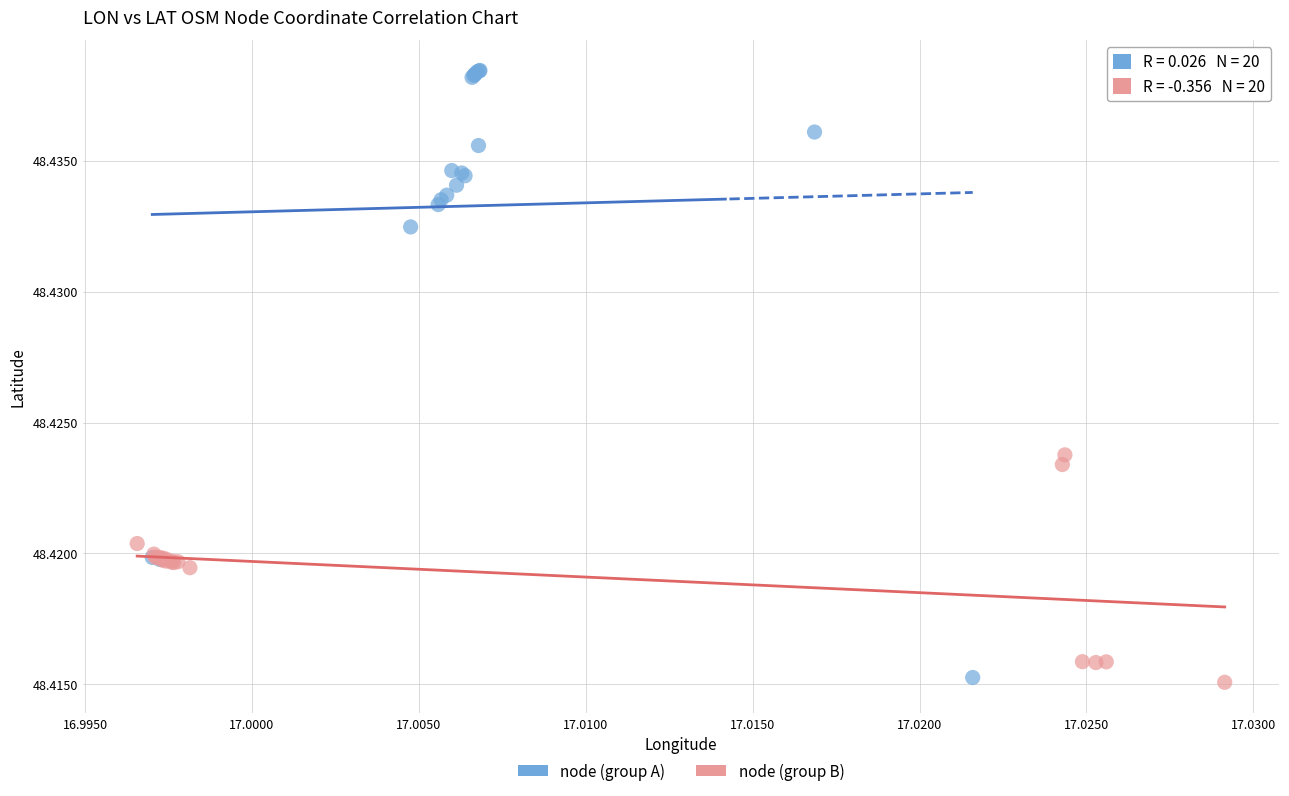

Which series reaches the maximum Y coordinate?

node (group A)